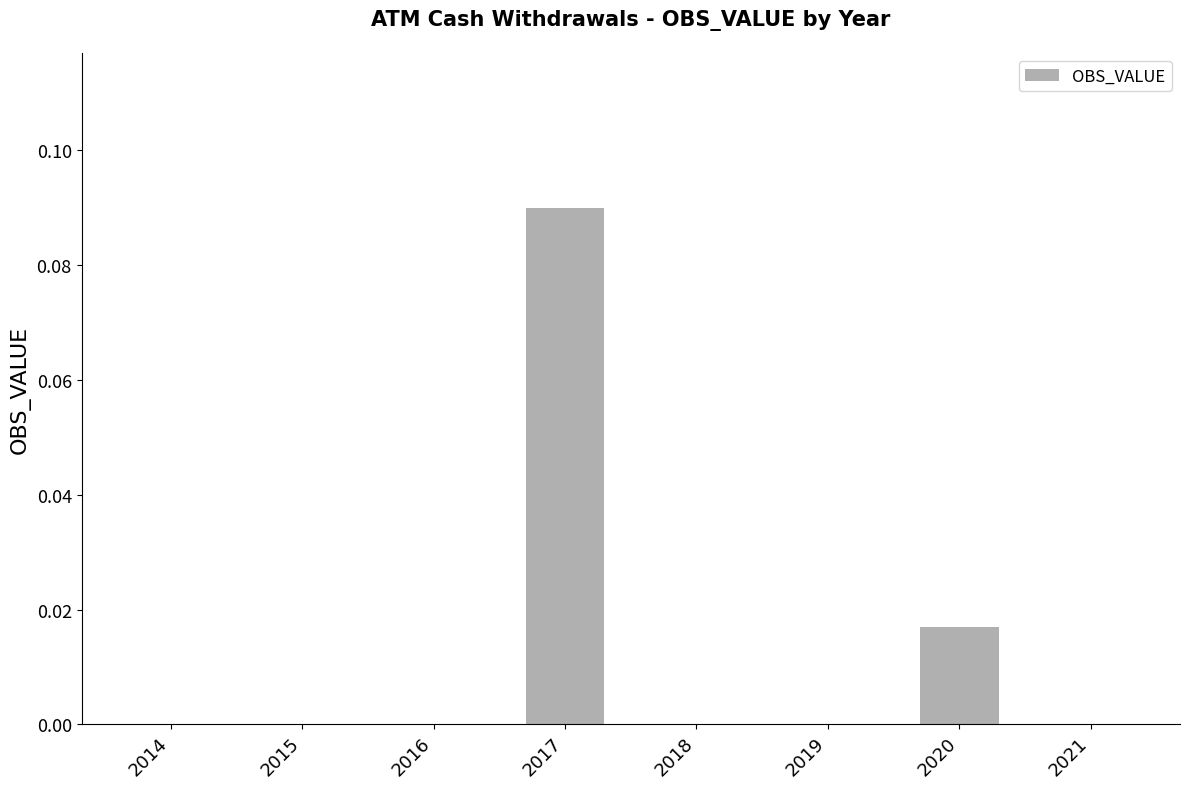

The chart shows a value of 0.0 at 2014. True or false?

True